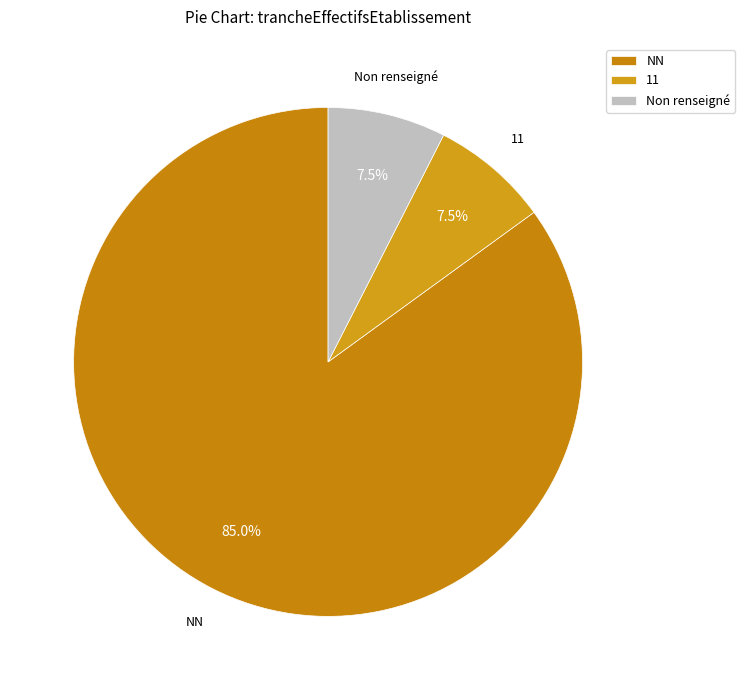

Approximately how many times larger is the value at NN compared to 11?

11.3